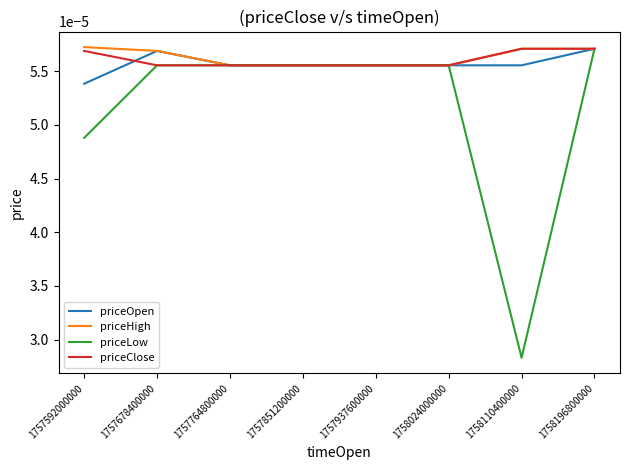

Which series has the largest range (max minus min)?

priceLow